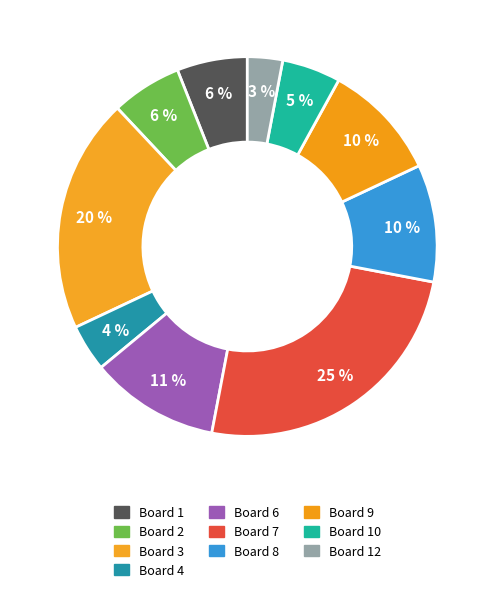

How many slices are in this pie chart?

10